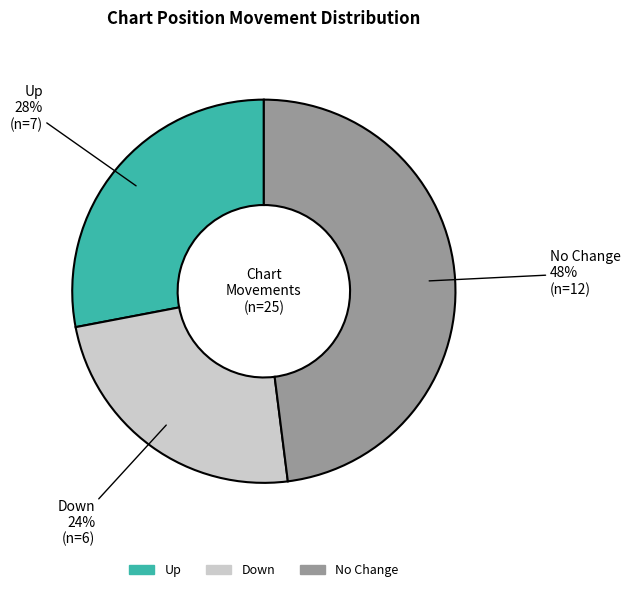

Is there a majority slice in this chart?

No